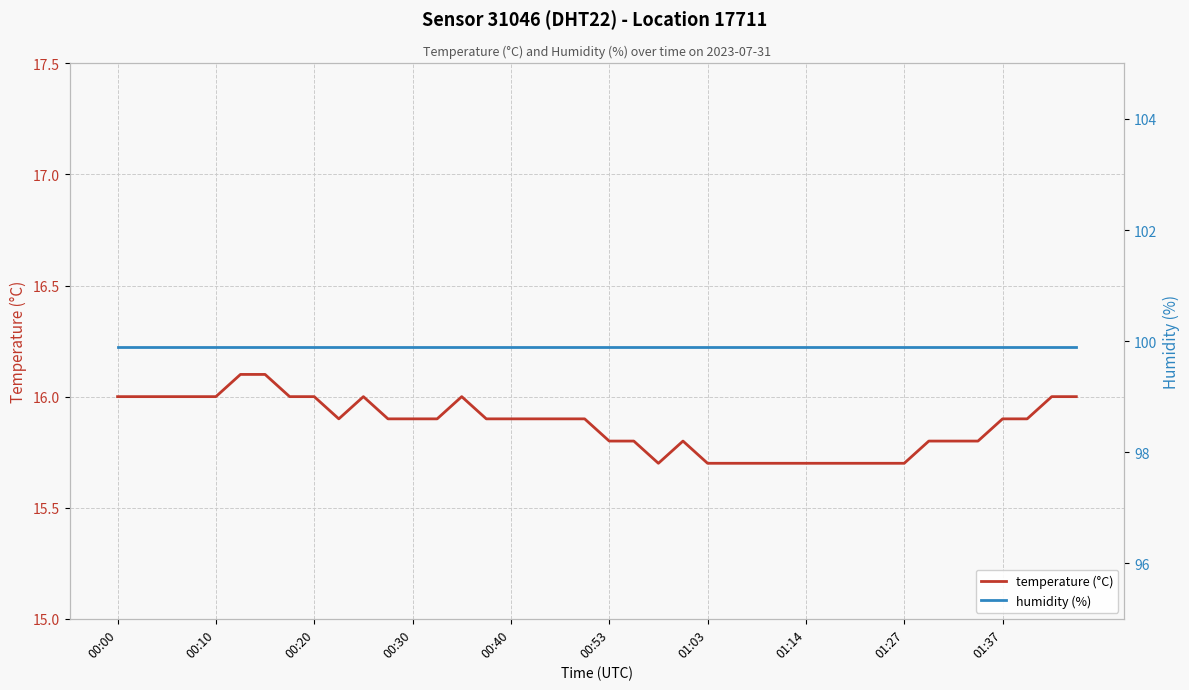

How many temperature (°C) values are between 15 and 16?

38